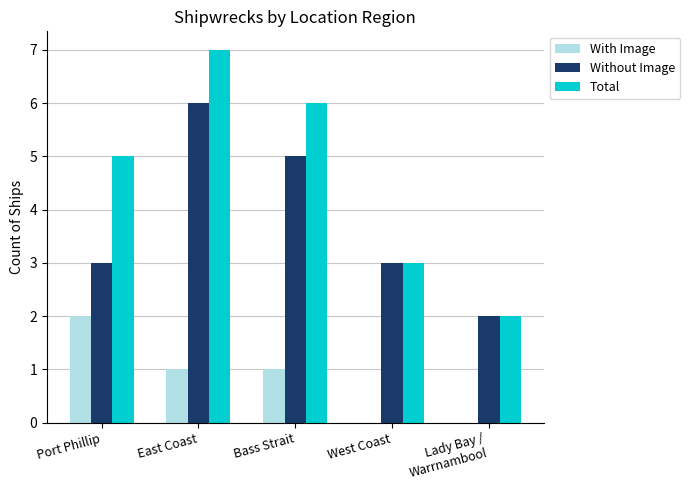

Is it true that With Image equals 1 at Port Phillip?

False